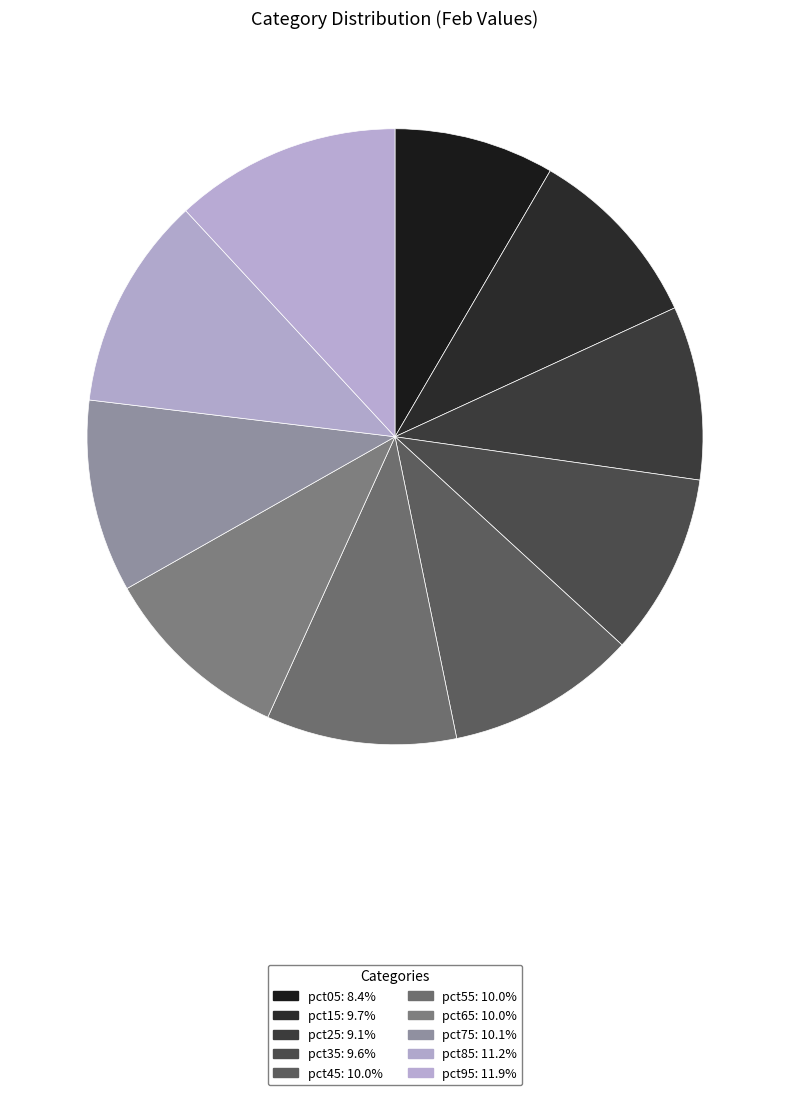

How many slices are in this pie chart?

10